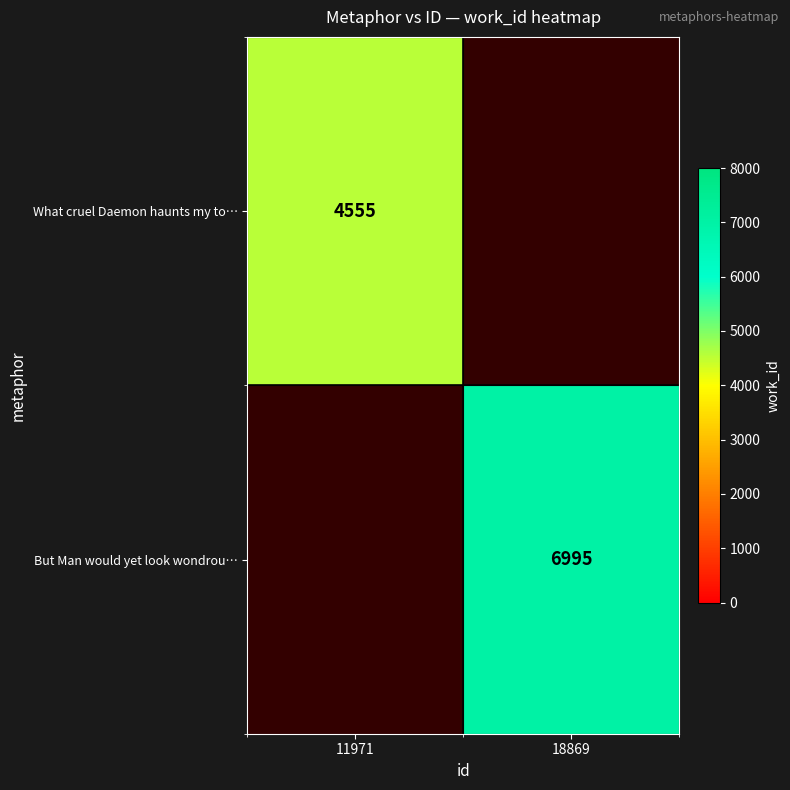

How many distinct data groups are displayed?

2